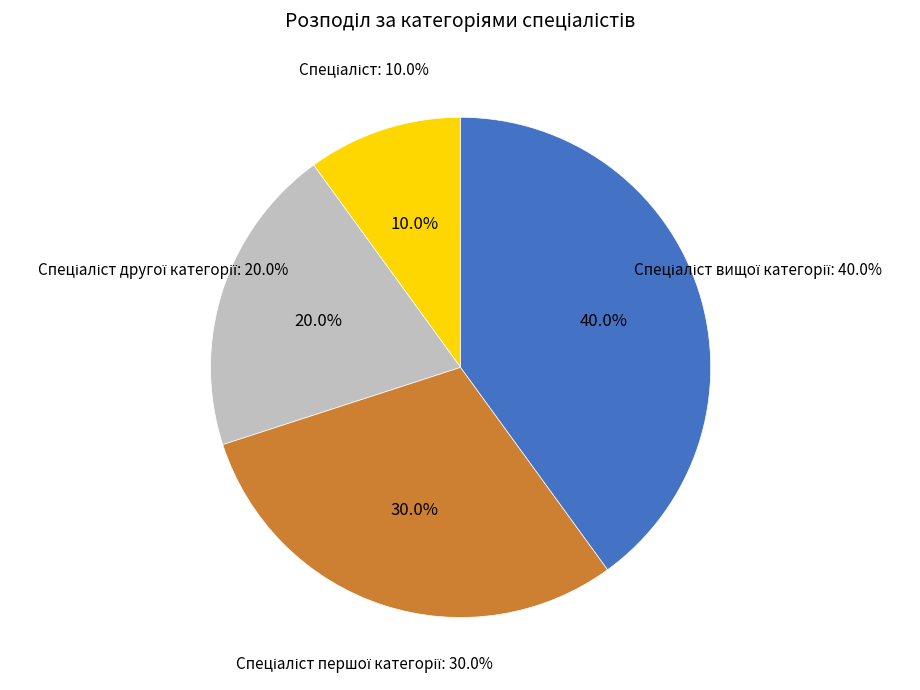

What percentage is the Спеціаліст першої категорії slice, to the nearest percent?

30%